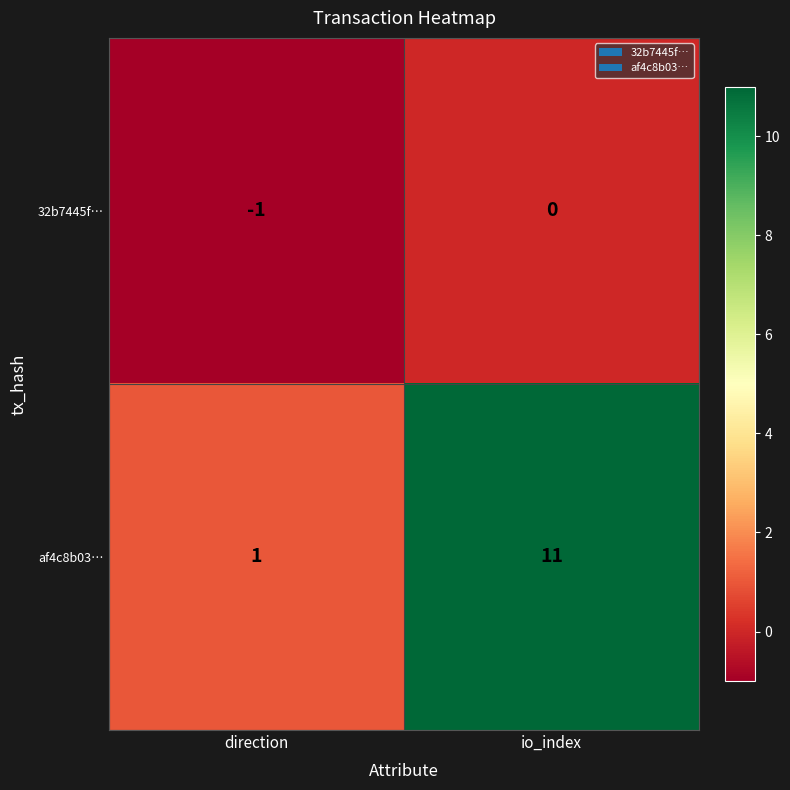

What is the total value across all series at io_index?

11